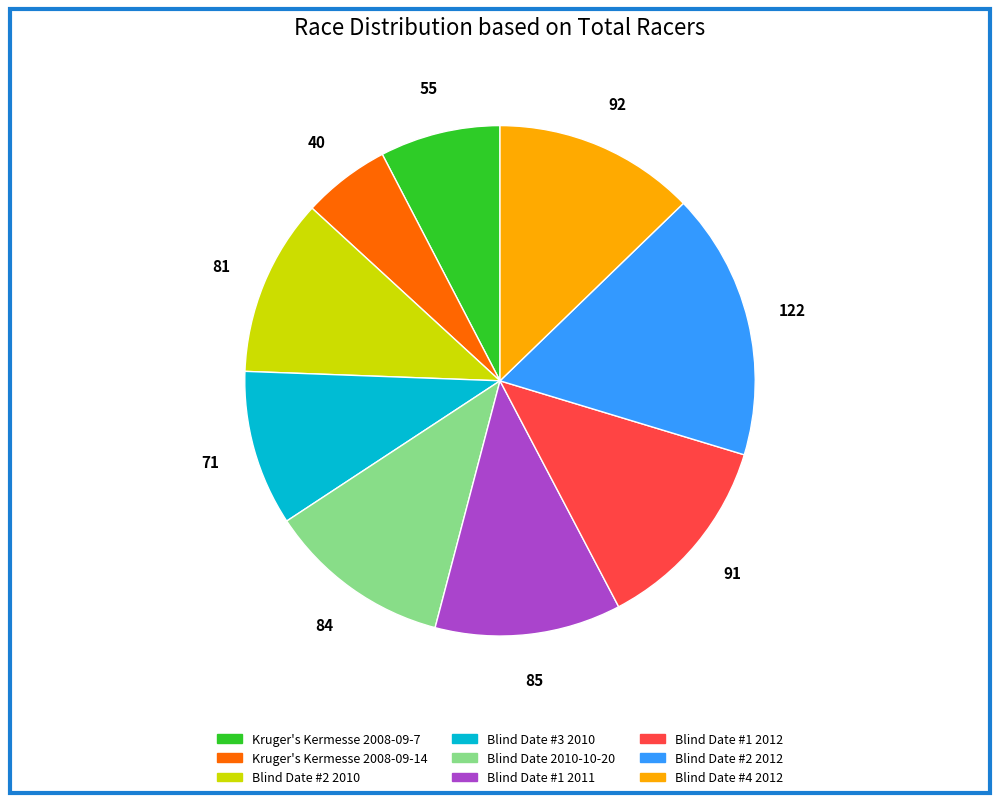

Is there any slice that represents more than half of the pie?

No